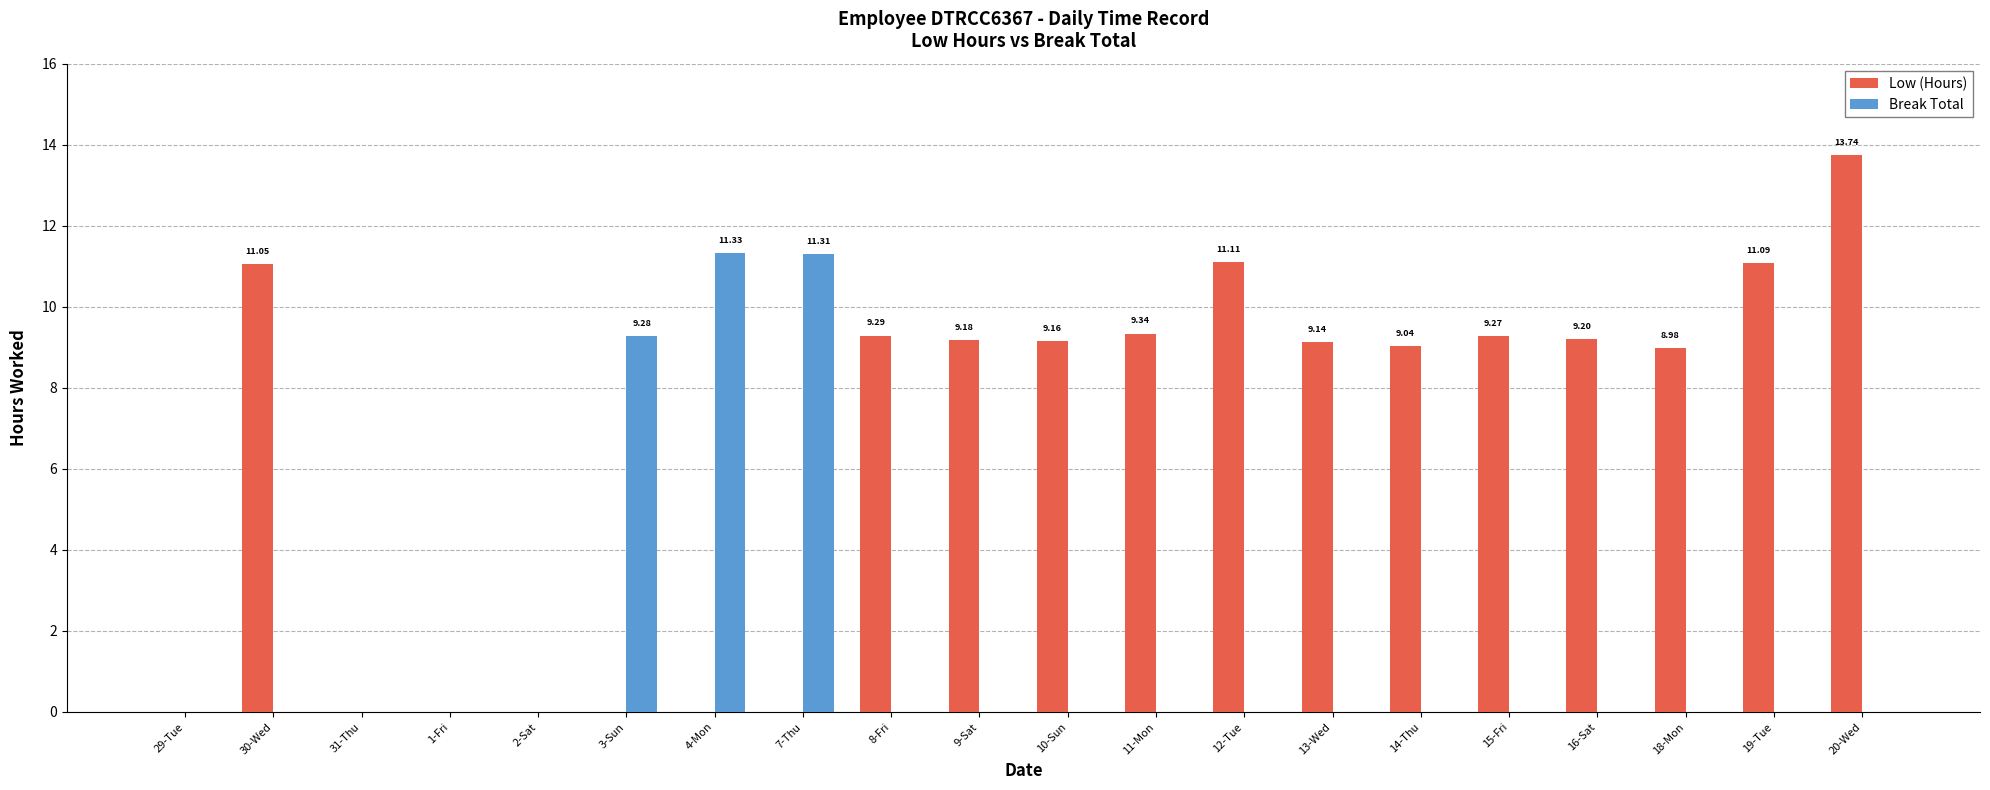

Are the bars grouped side by side (vs. stacked)?

Yes